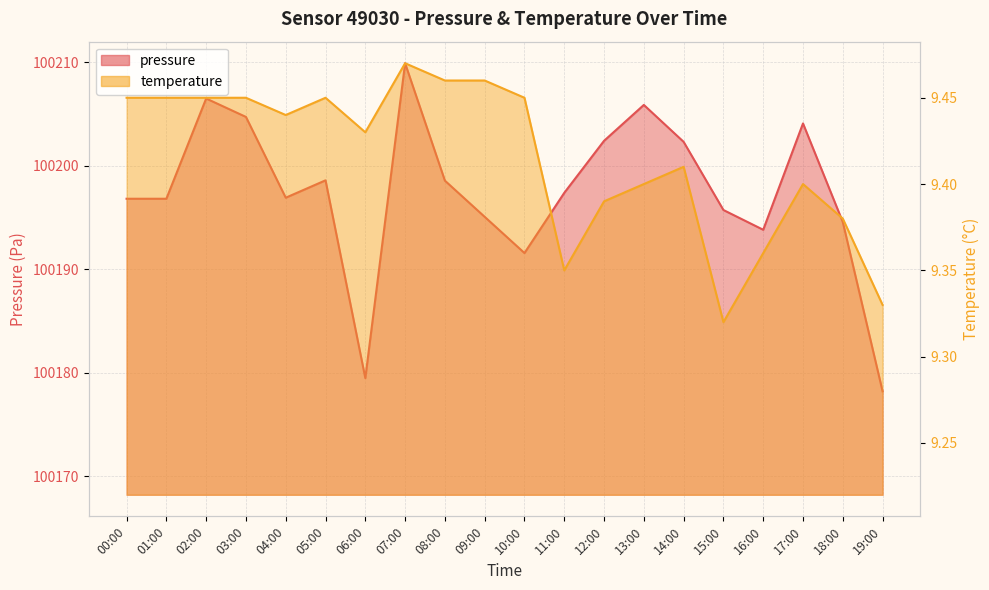

Is it true that temperature equals 9.4 at 14:00?

True